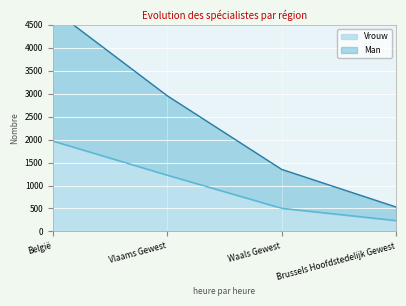

Which series changed the most between België and Vlaams Gewest?

Man